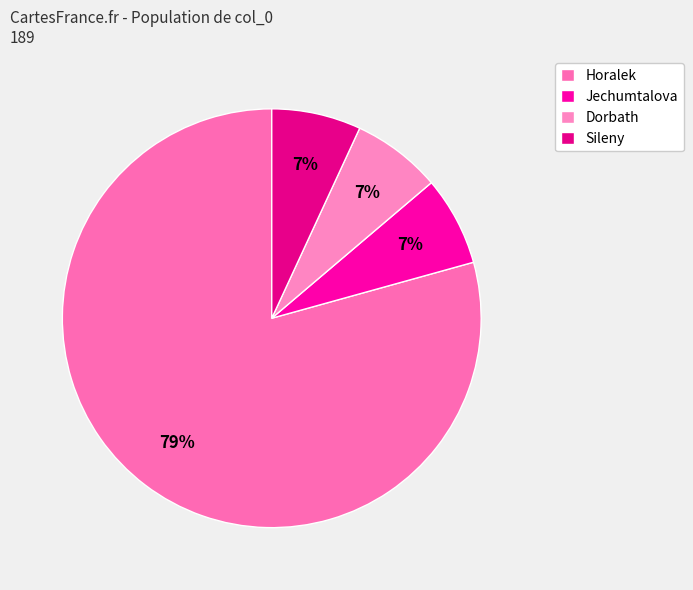

What is the total percentage of Dorbath and Horalek?

86.2%